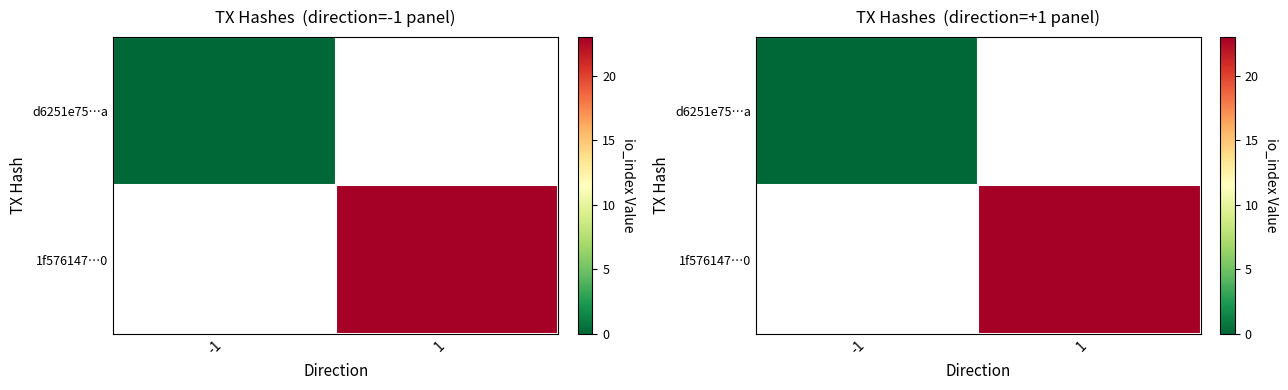

Is it true that d6251e75…a equals 0.0 at -1?

True